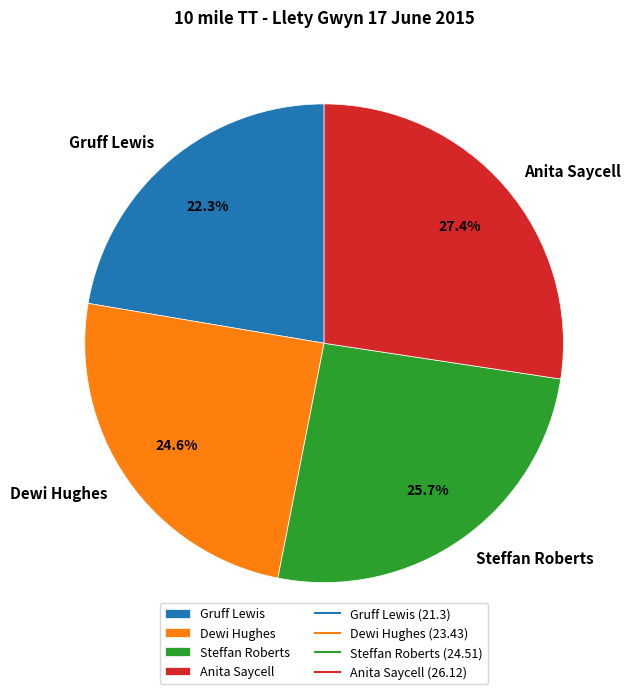

Which has a higher value, Steffan Roberts or Gruff Lewis?

Steffan Roberts